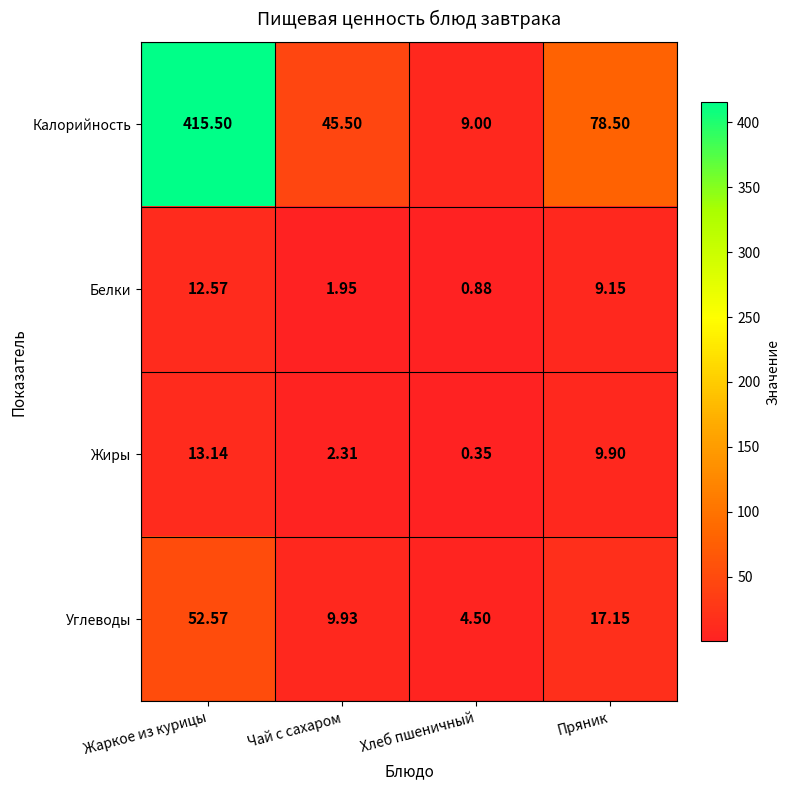

What is the greatest value displayed?

415.5